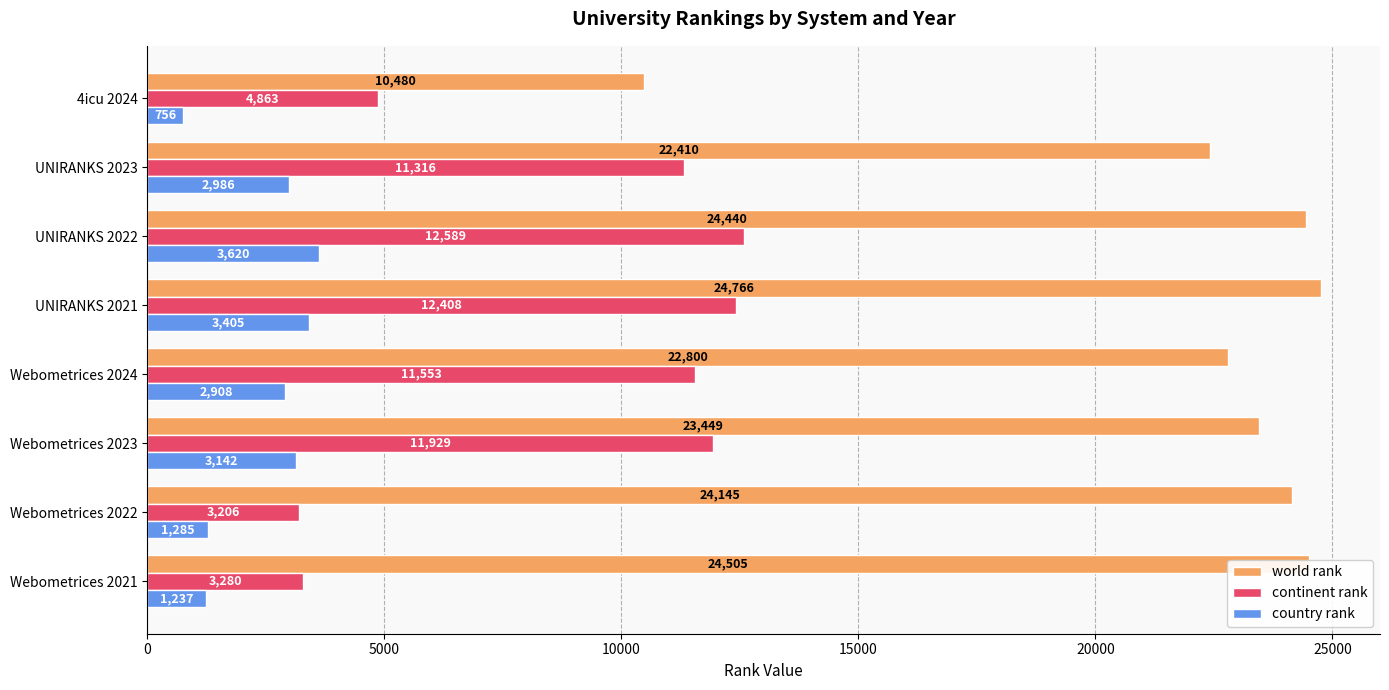

At which label does country rank reach its peak?

UNIRANKS 2022